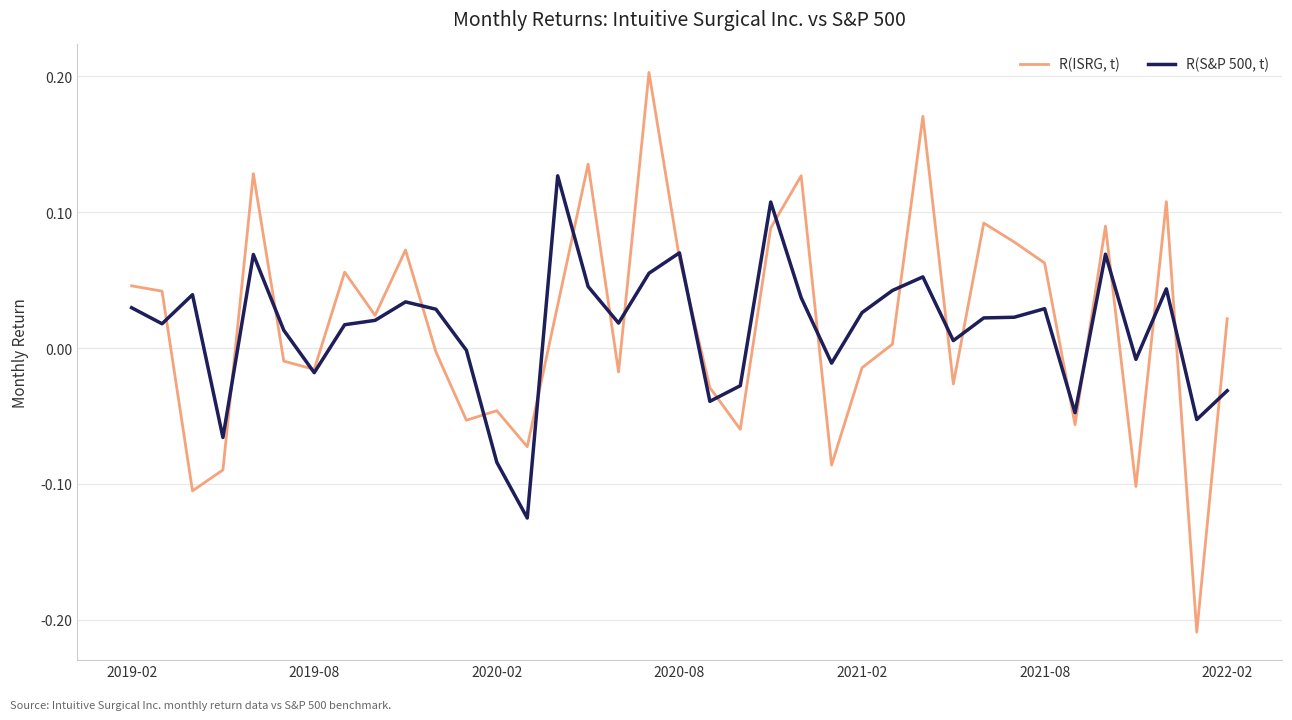

Rank the series by their maximum value, from highest to lowest.

R(ISRG, t), R(S&P 500, t)